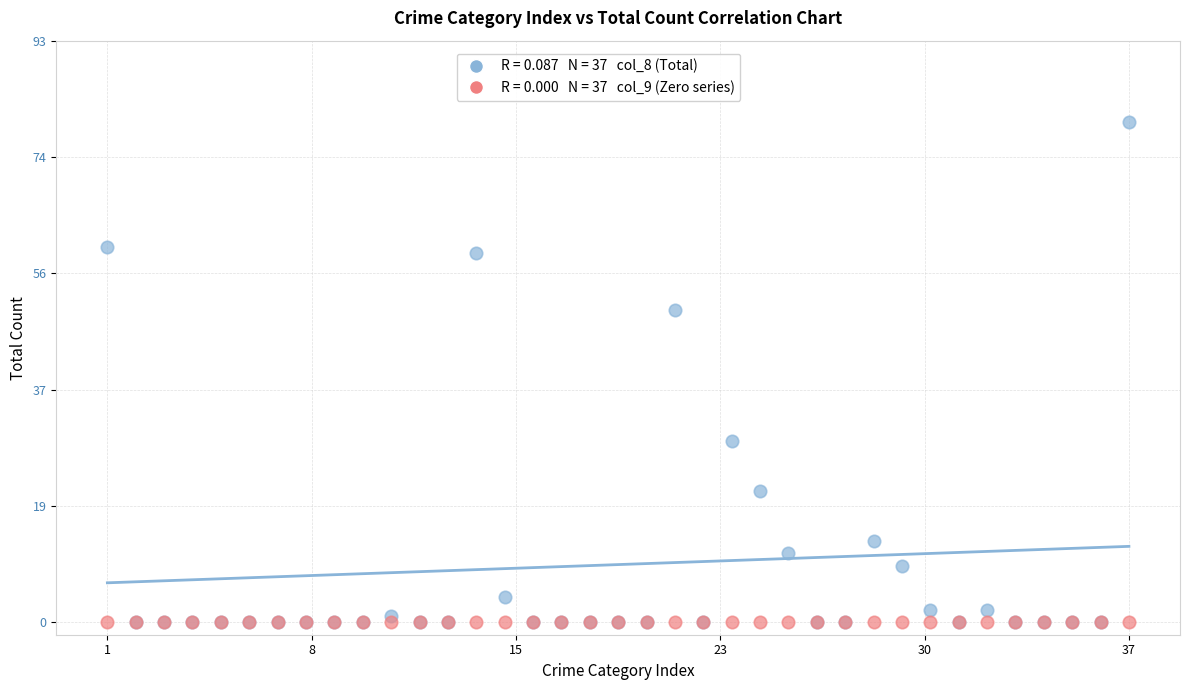

Across all series, what Y value is closest to 40?

50